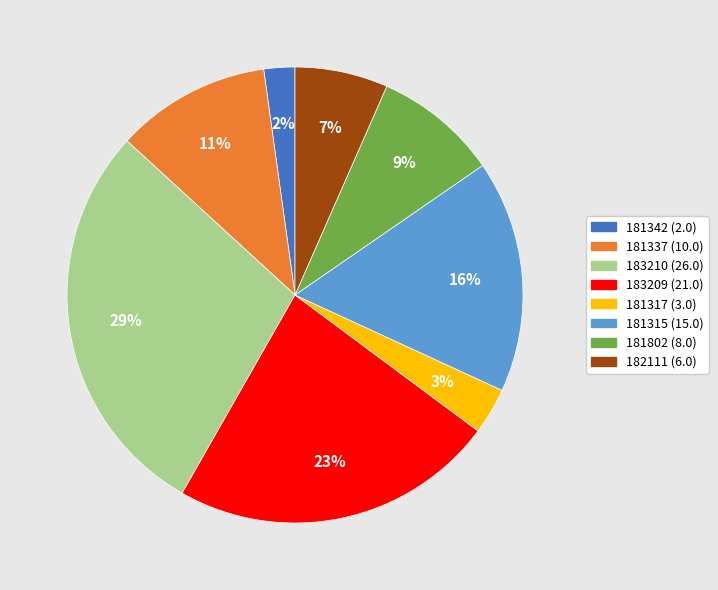

To the nearest percent, what is the average slice percentage?

12%